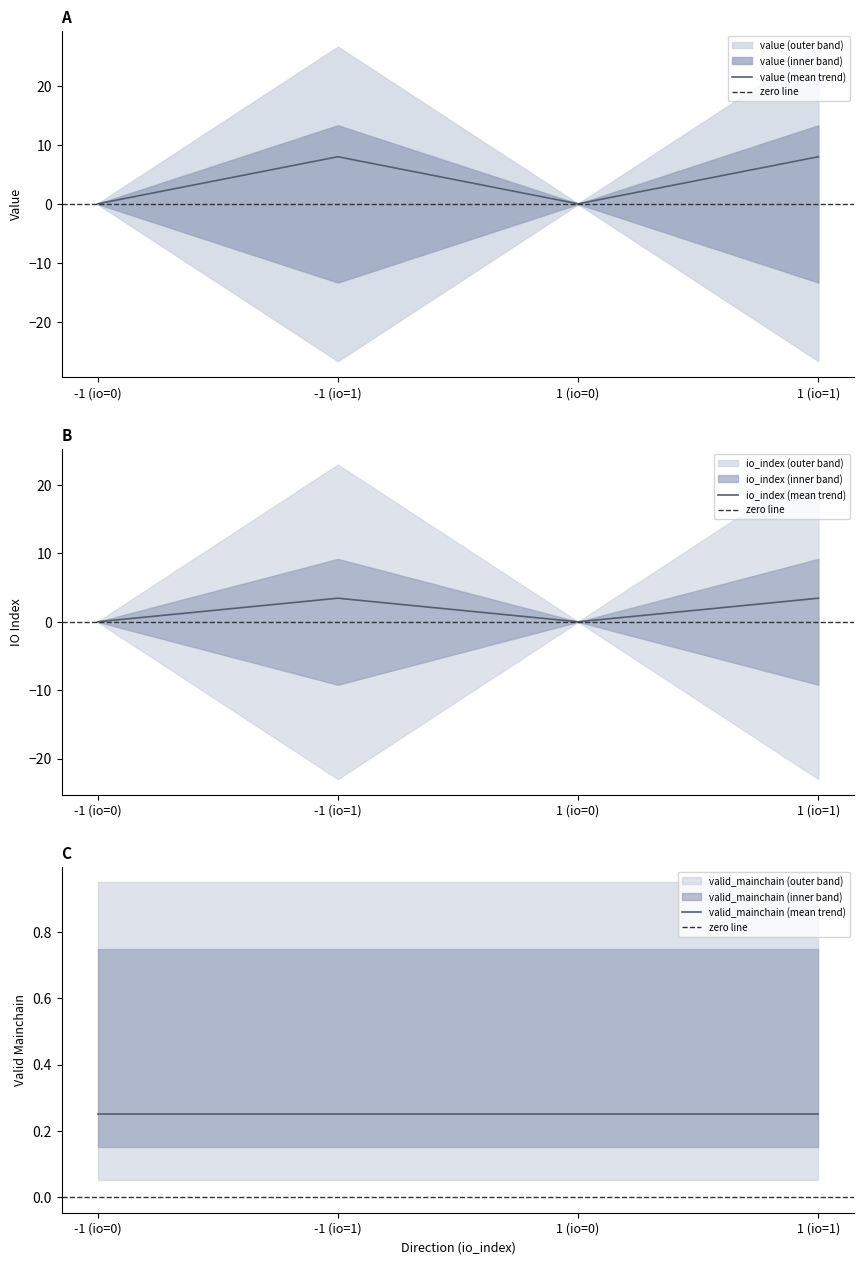

What is the greatest value displayed?

8.0